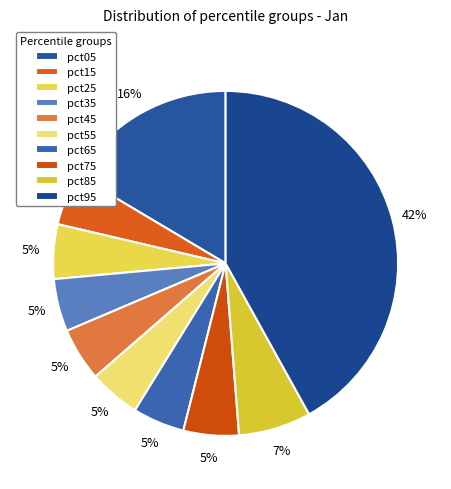

Rank the categories by value from highest to lowest.

pct95, pct05, pct85, pct75, pct25, pct45, pct35, pct15, pct65, pct55